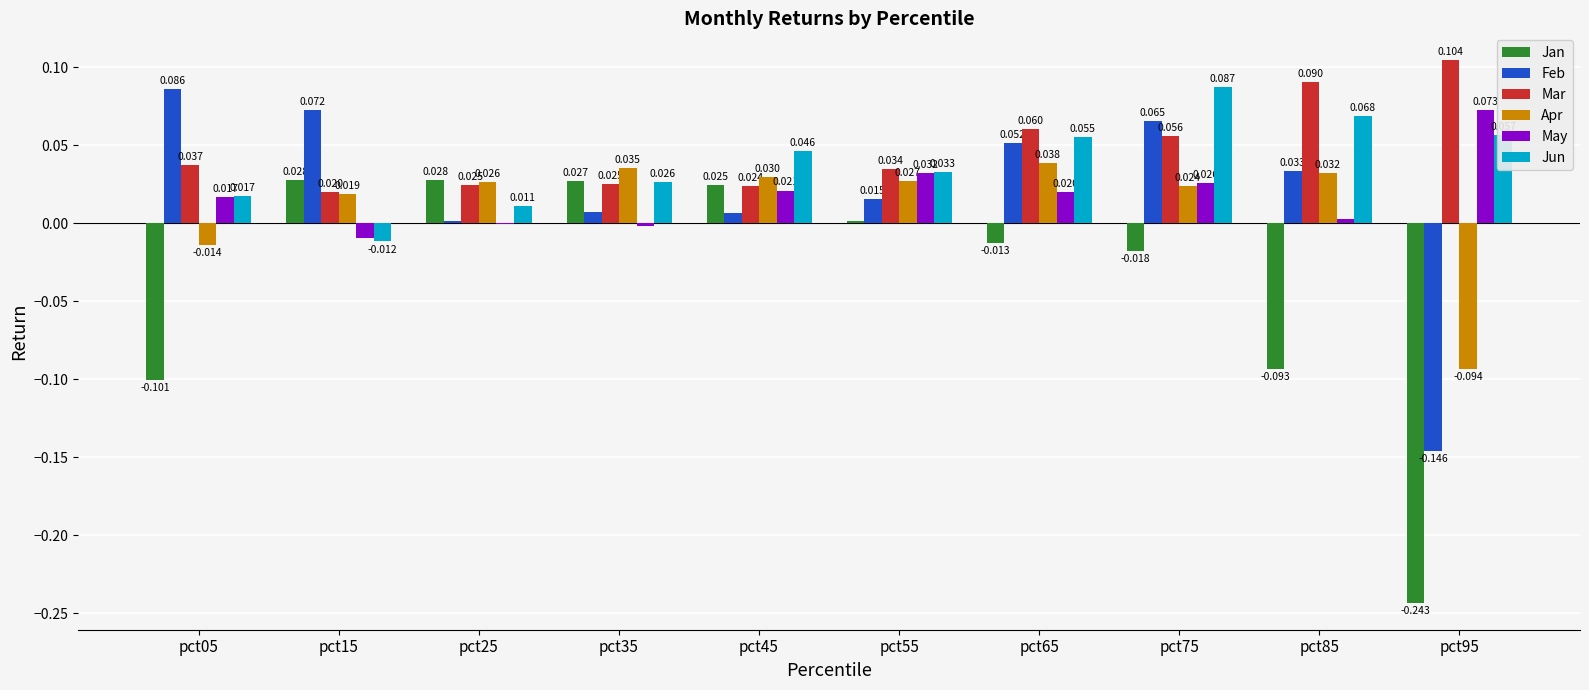

Is the value of May at pct85 greater than the value of Feb at pct75?

No